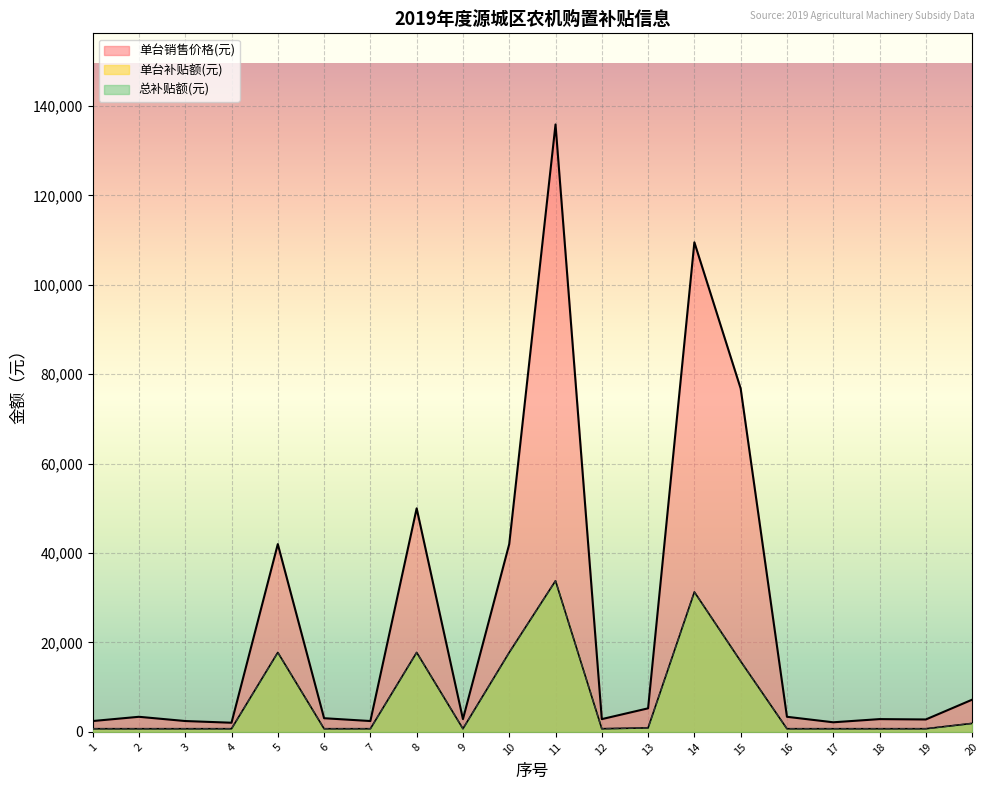

How many lines are shown in the chart?

3